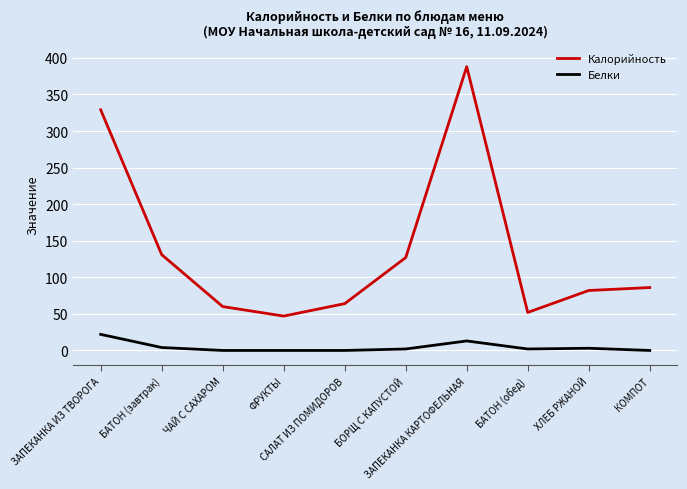

What is the minimum value for Калорийность?

47